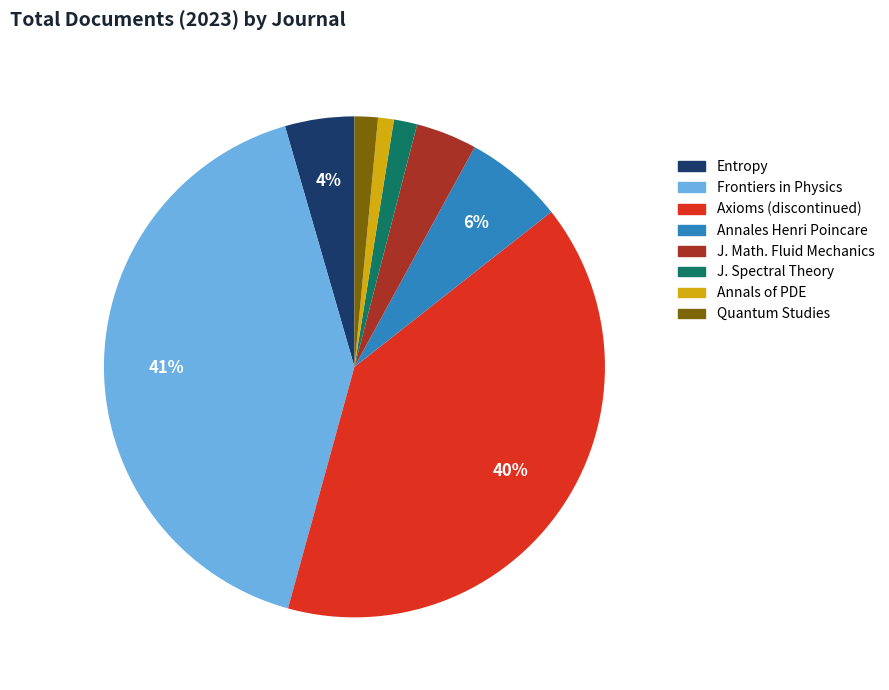

Is there any slice that represents more than half of the pie?

No